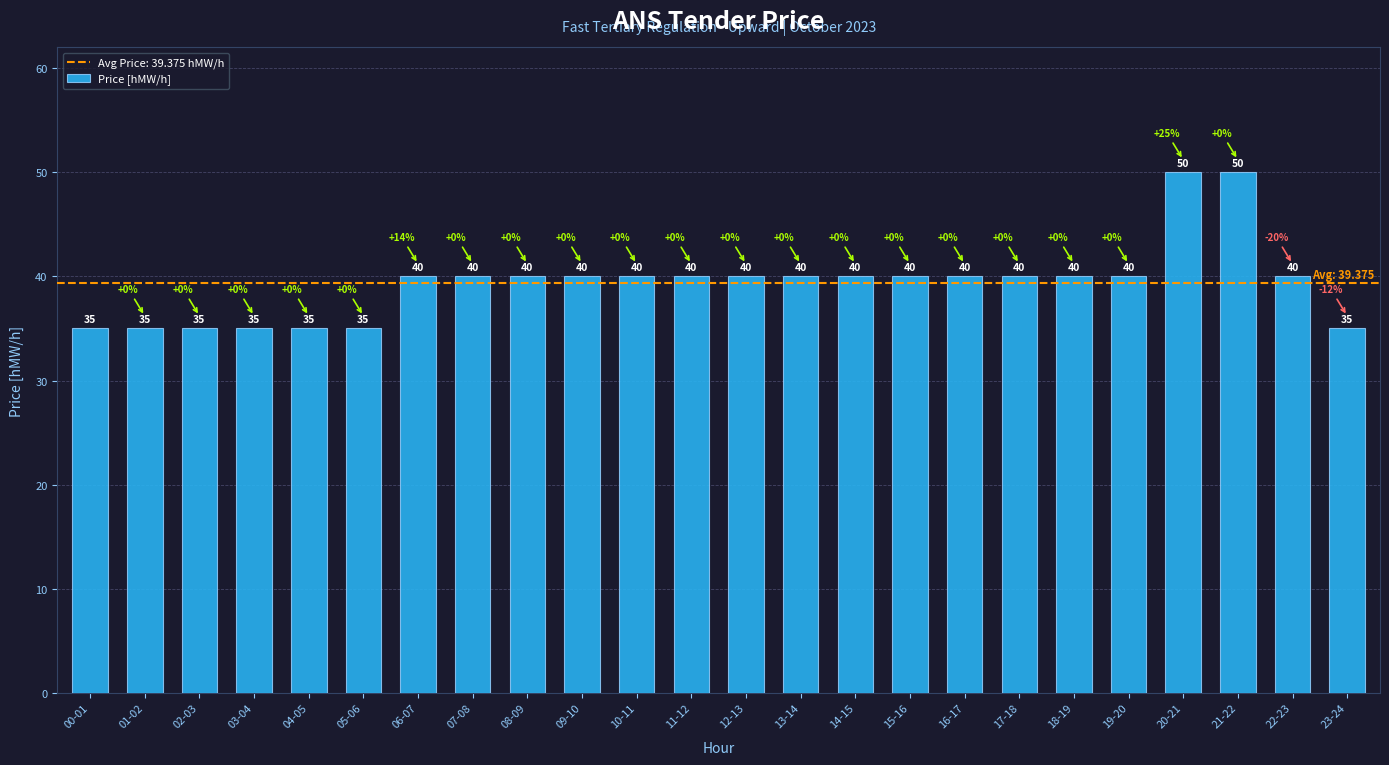

True or false: the data shows 18 at 22-23.

False